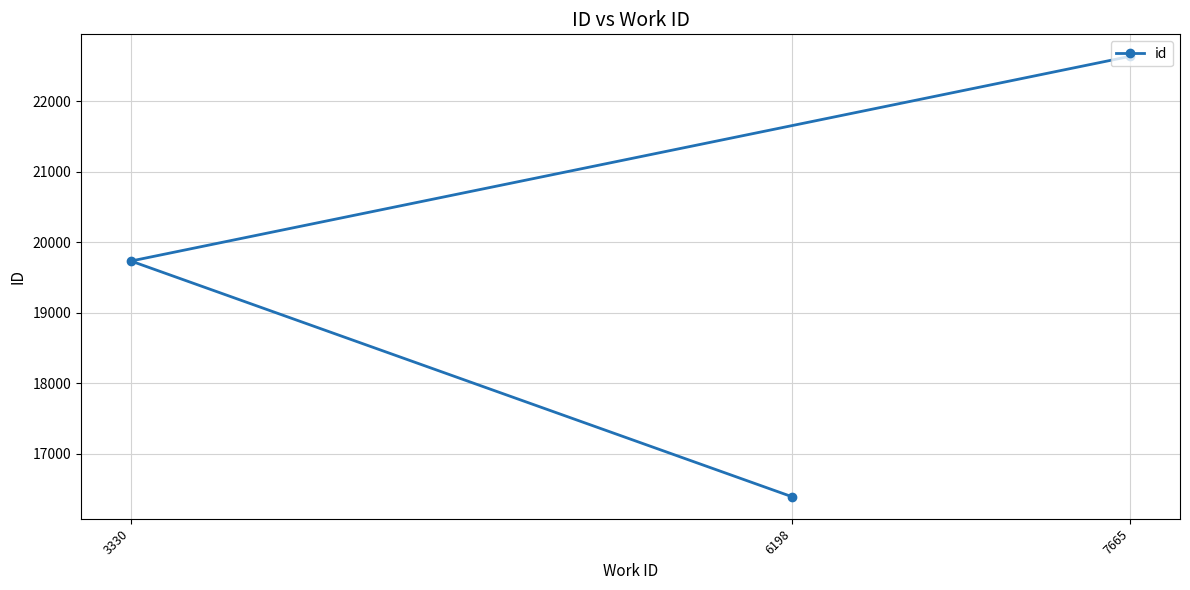

List the labels in order of value, largest first.

7665, 3330, 6198